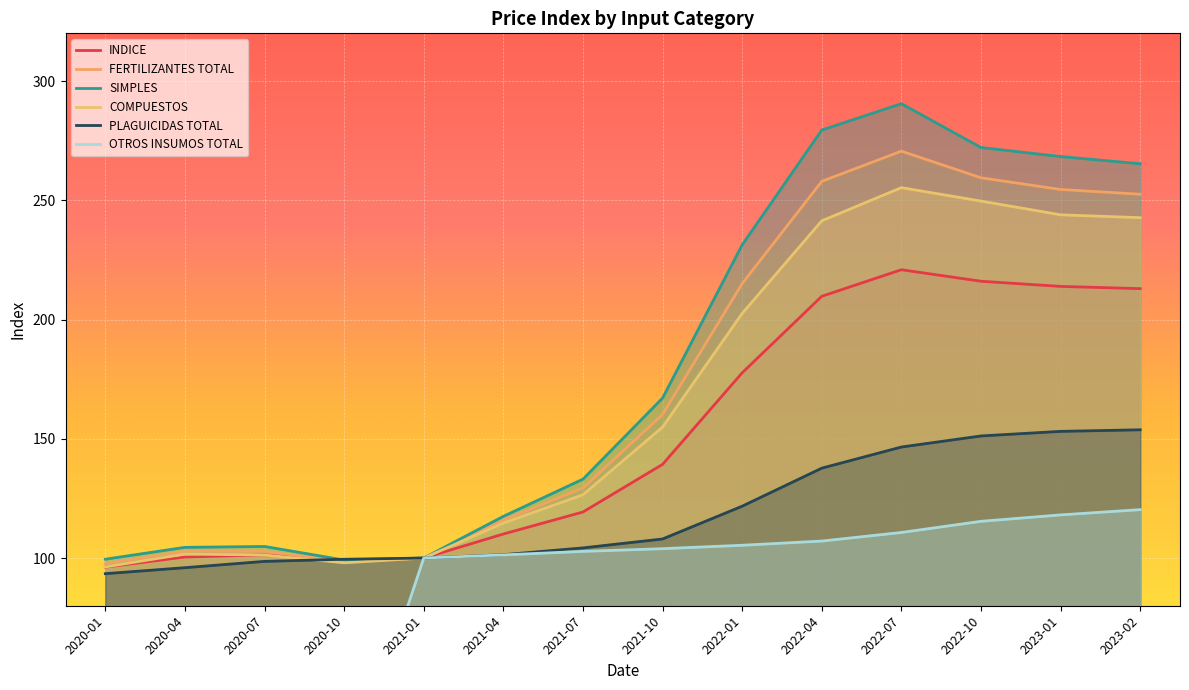

Rank the series by their maximum value, from lowest to highest.

OTROS INSUMOS TOTAL, PLAGUICIDAS TOTAL, INDICE, COMPUESTOS, FERTILIZANTES TOTAL, SIMPLES